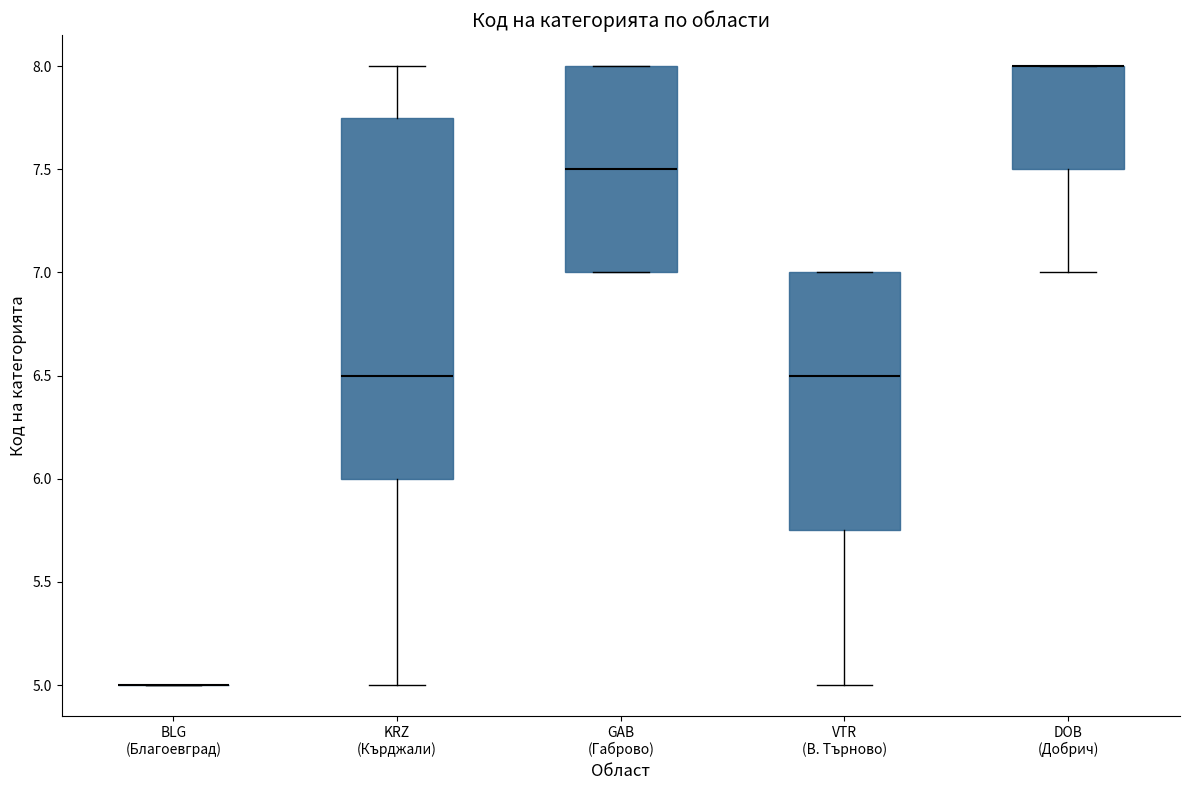

Which box is the tallest, from its lower edge to its upper edge?

KRZ (Кърджали)